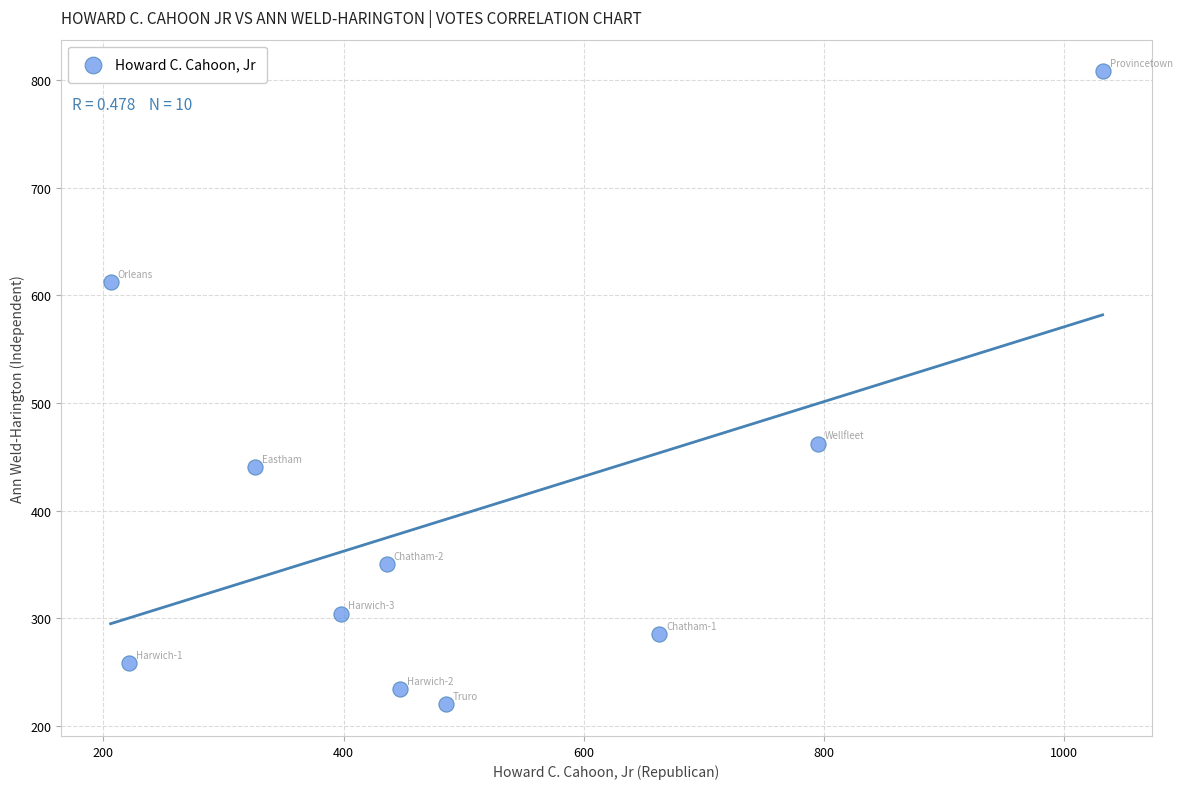

What Y value in the scatter plot is closest to 514?

462